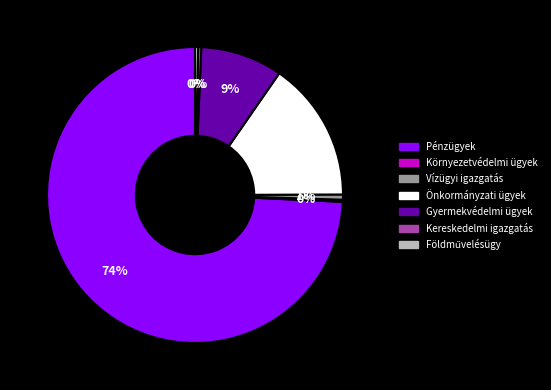

Is there any slice that represents more than half of the pie?

Yes